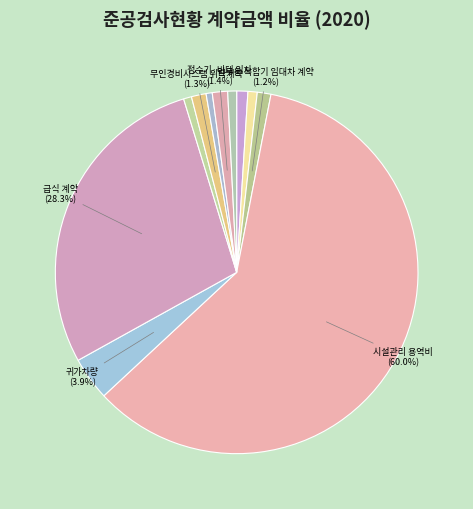

Which slice is the smallest?

공기청정기 임차(5대)